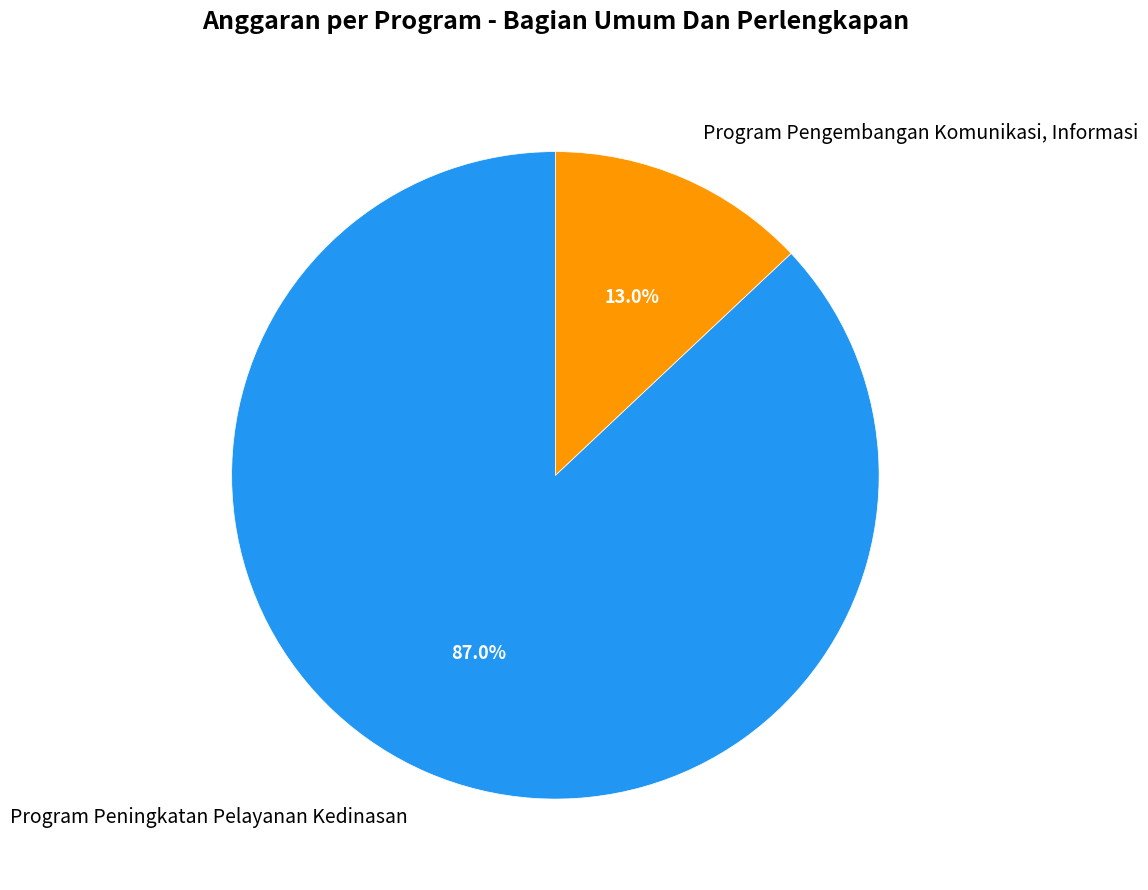

Rank the categories by value from highest to lowest.

Program Peningkatan Pelayanan Kedinasan, Program Pengembangan Komunikasi, Informasi